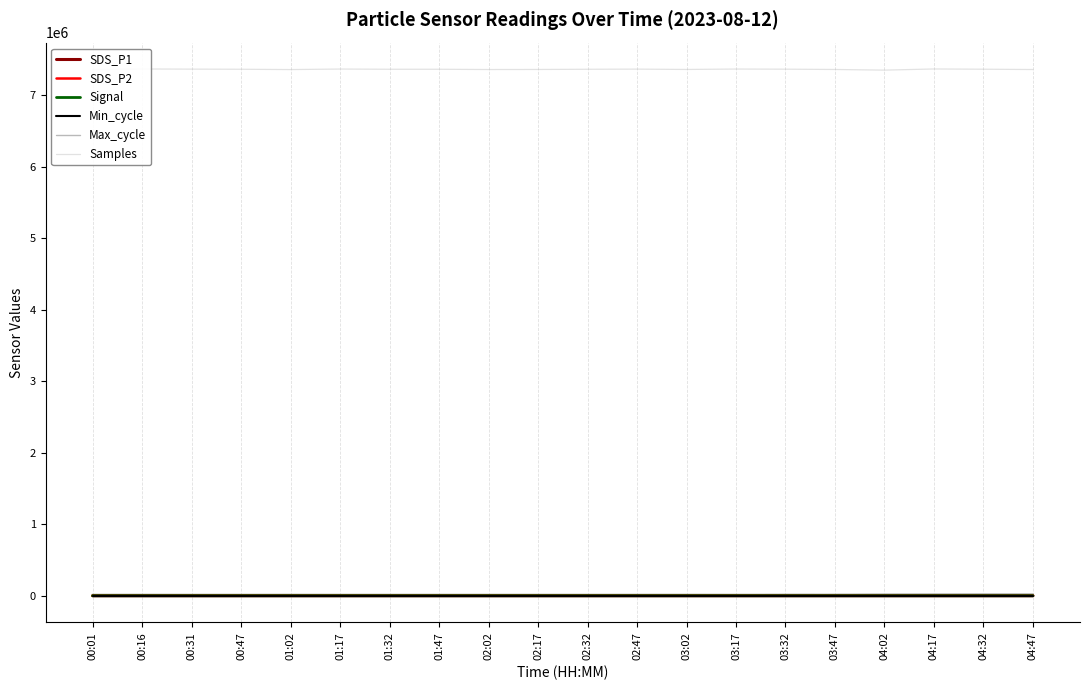

What is the value of the SDS_P2 point at the 15th from the left?

4.0